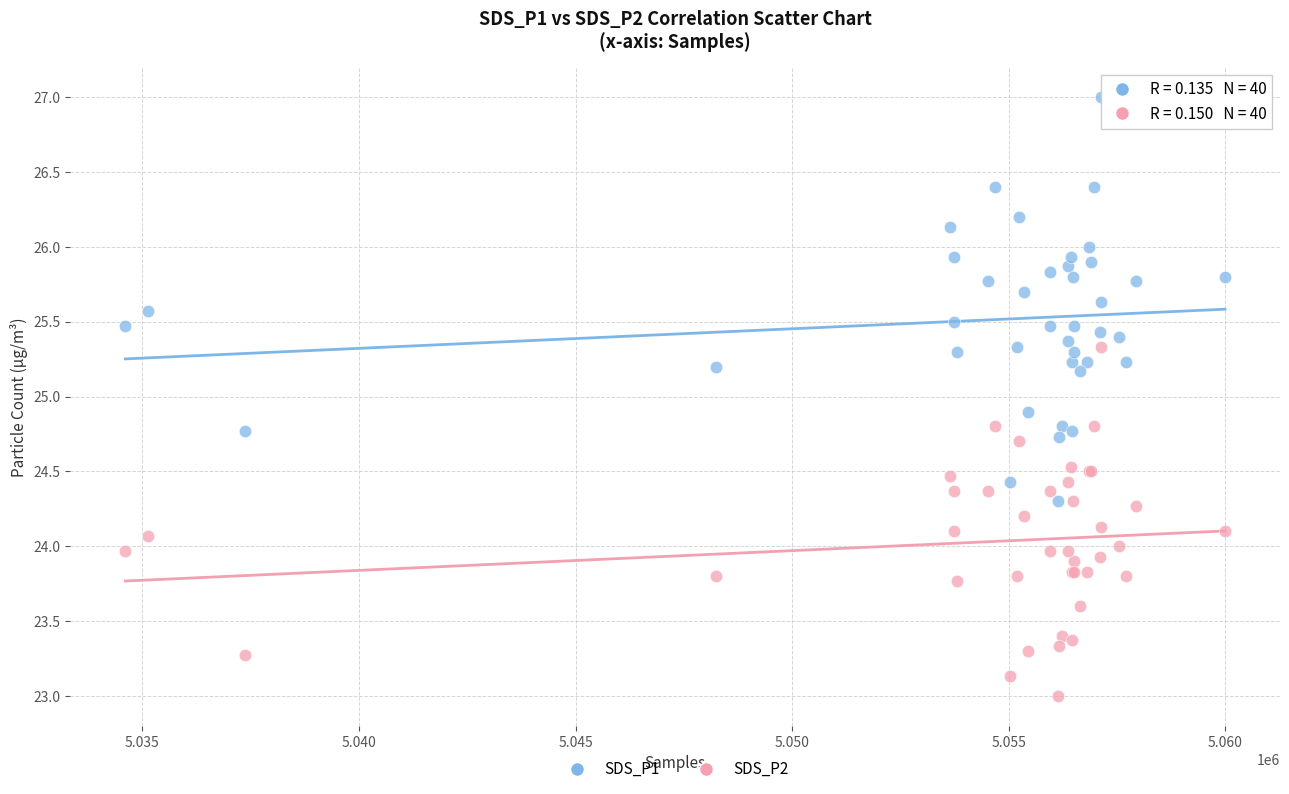

Across all series, what Y value is closest to 25?

24.9